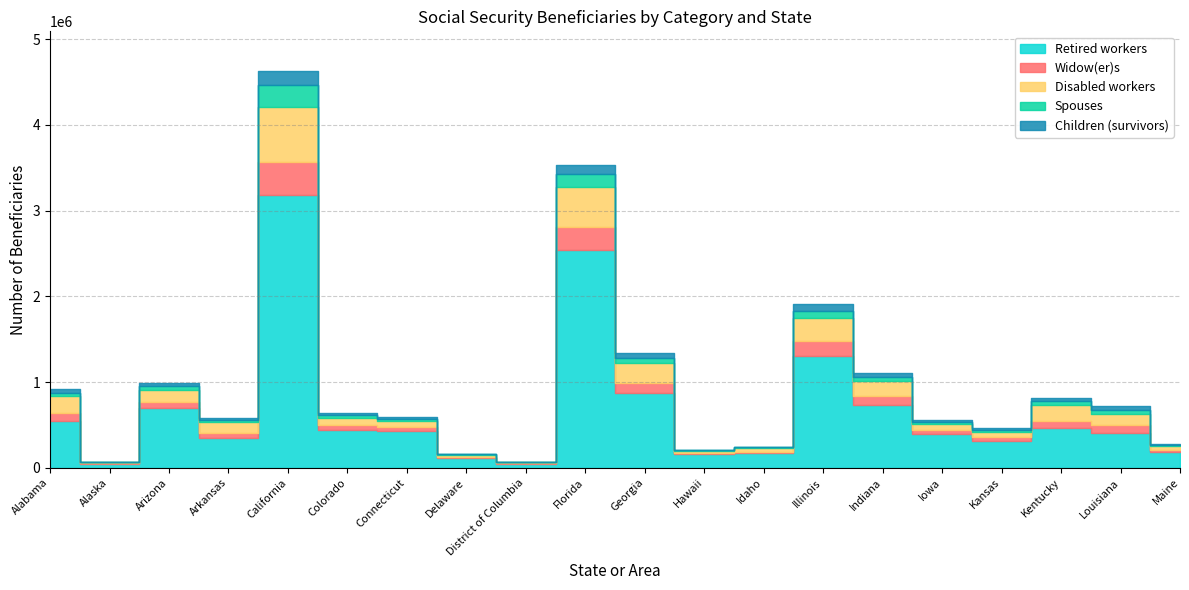

What position from the right is Idaho?

8